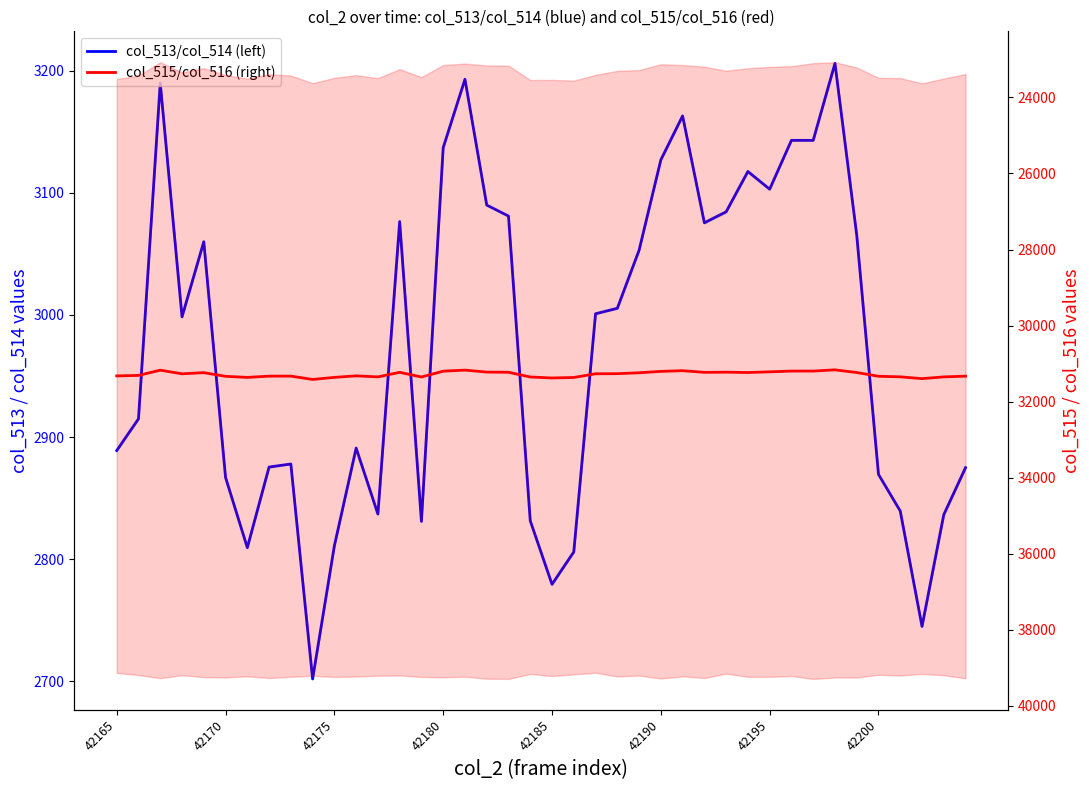

Read the col_513 mean value at 42165.

2889.0